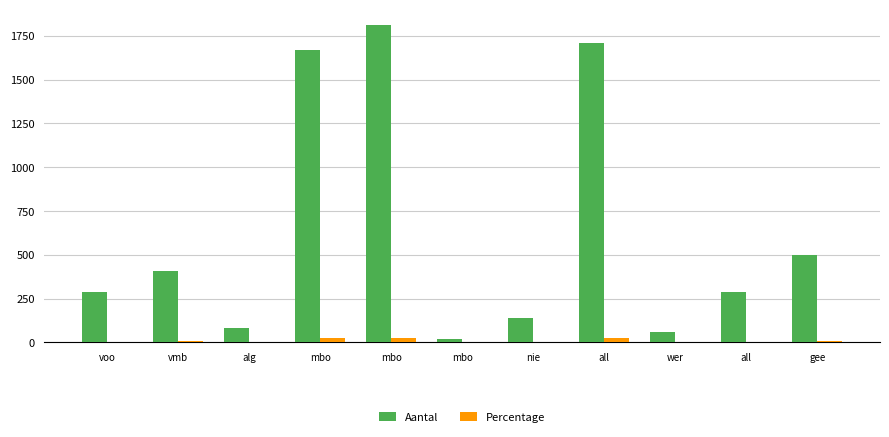

True or false: Aantal has a value of 2413 at all.

False